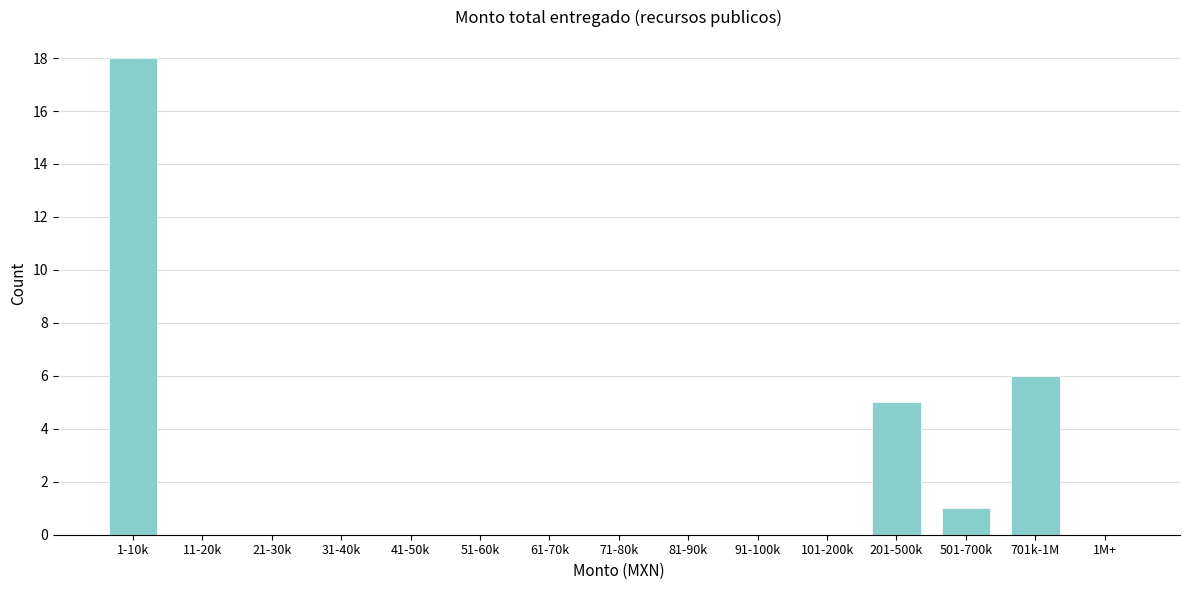

Reading left to right, transcribe all the data shown in this chart.

1-10k=18	11-20k=0	21-30k=0	31-40k=0	41-50k=0	51-60k=0	61-70k=0	71-80k=0	81-90k=0	91-100k=0	101-200k=0	201-500k=5	501-700k=1	701k-1M=6	1M+=0